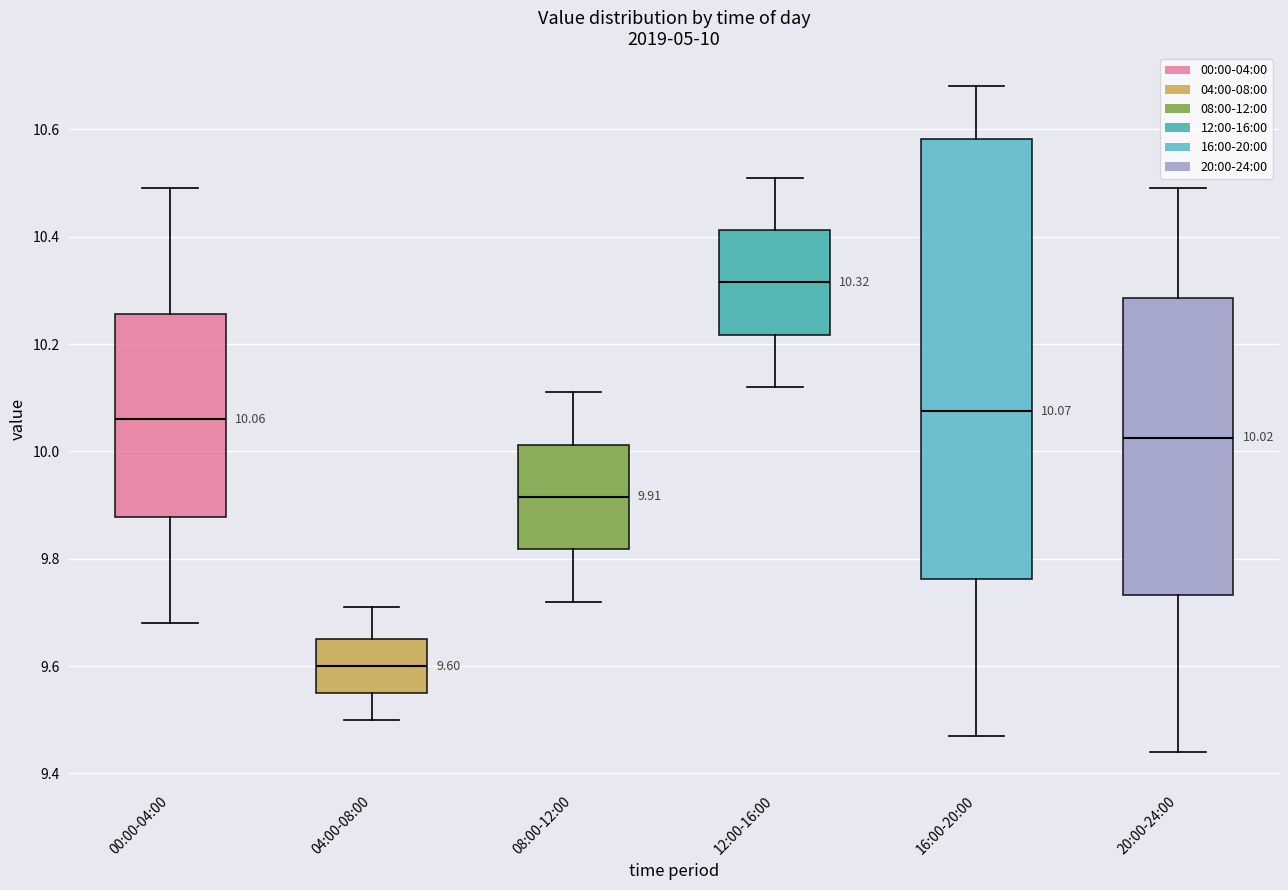

Which box has the lowest median line?

04:00-08:00